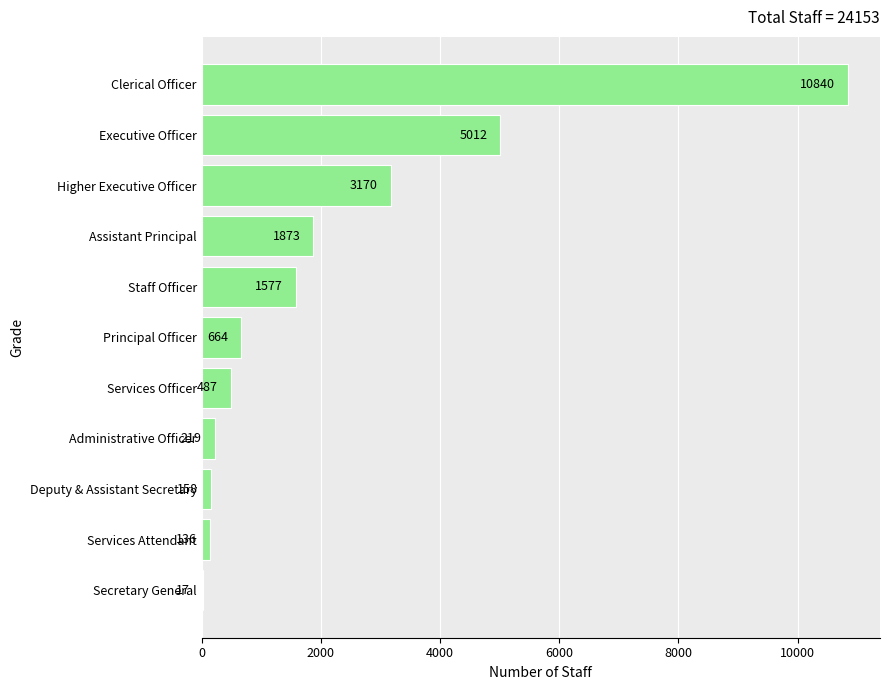

Between Secretary General and Deputy & Assistant Secretary, which is larger?

Deputy & Assistant Secretary